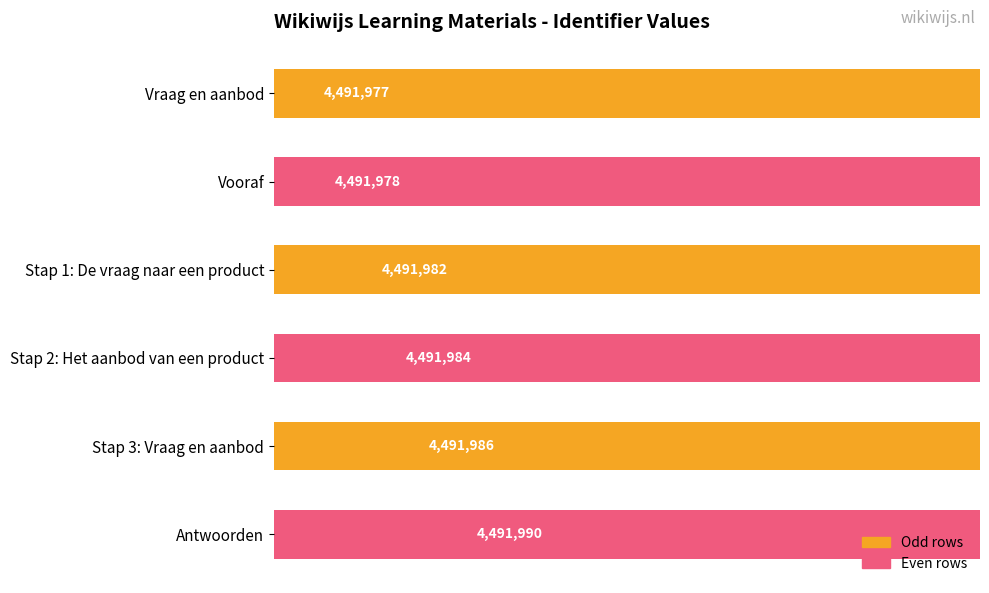

What is the smallest value displayed?

4491977